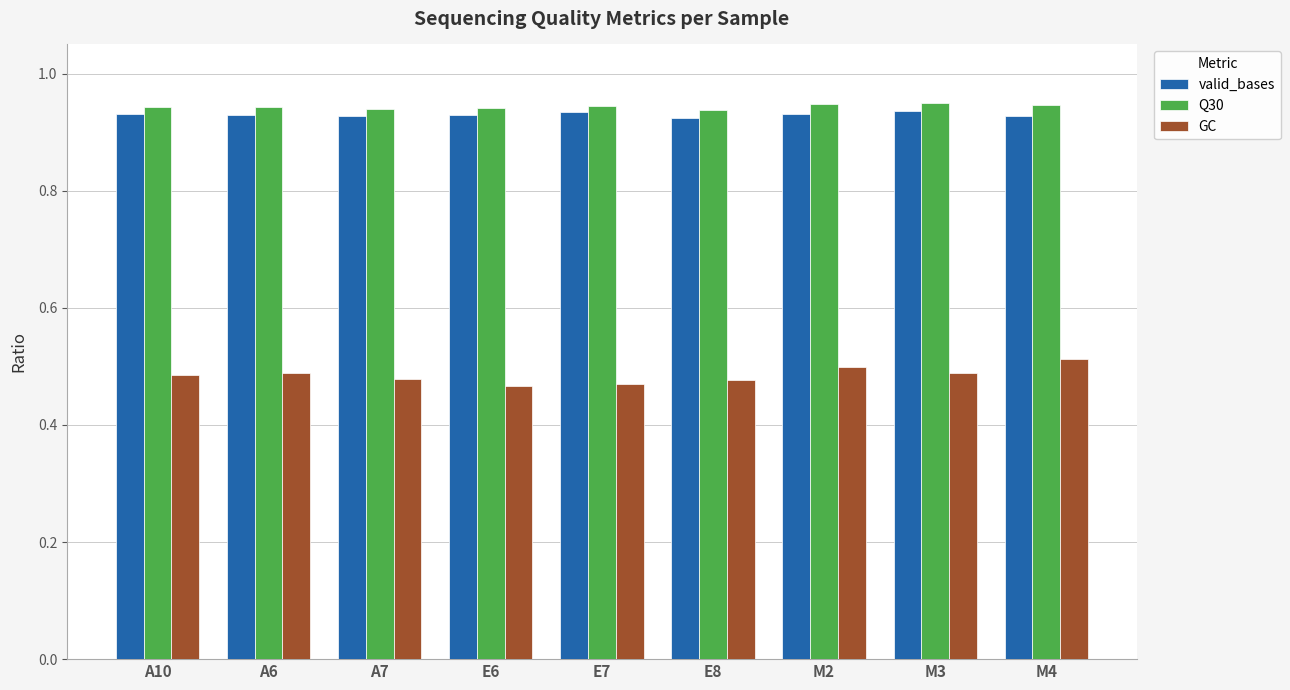

Is it true that Q30 equals 0.4 at M3?

False